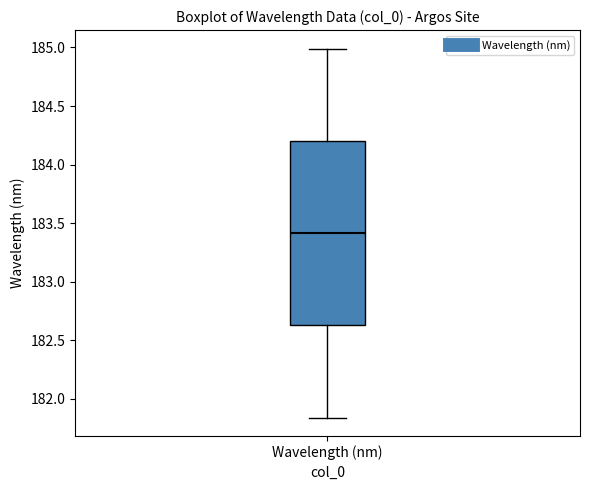

Where does the upper whisker of the box for Wavelength (nm) end on the y-axis? The values are not printed on the chart, so give them approximately, as read against the axis.

185.00